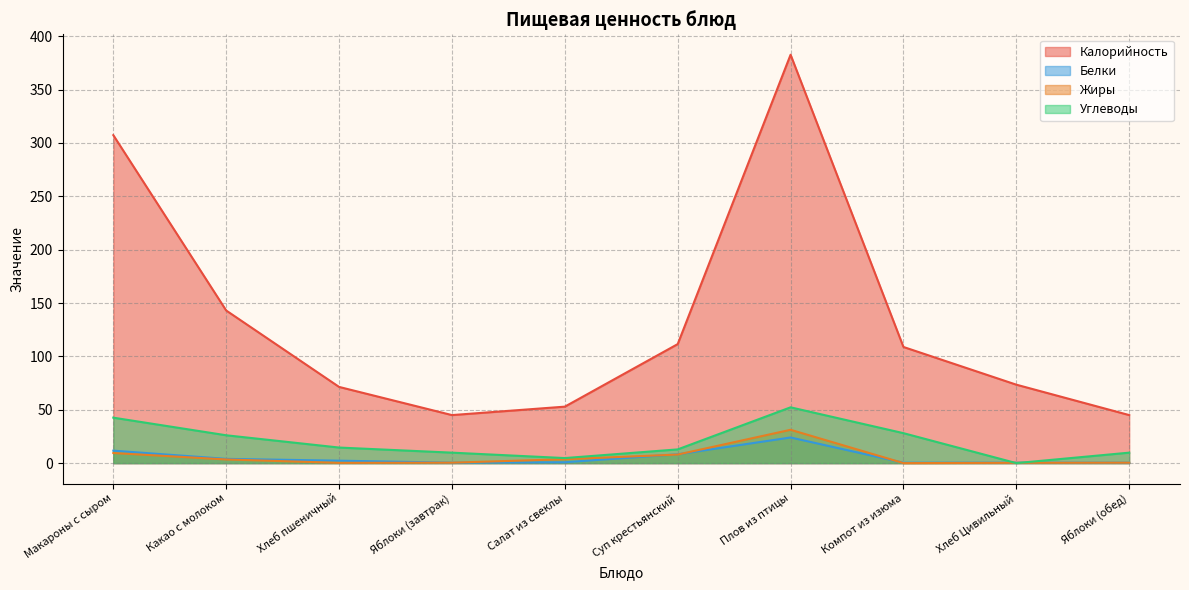

What is the label of the 8th point from the right?

Хлеб пшеничный